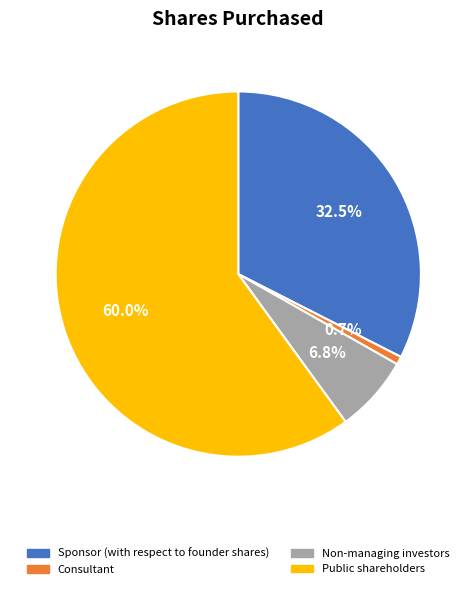

Which slice is the smallest?

Consultant